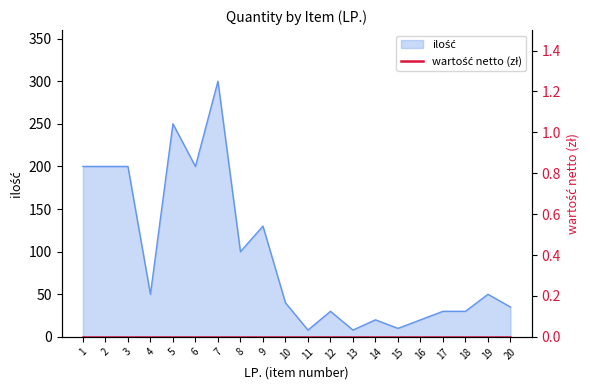

Where is the first local maximum?

5